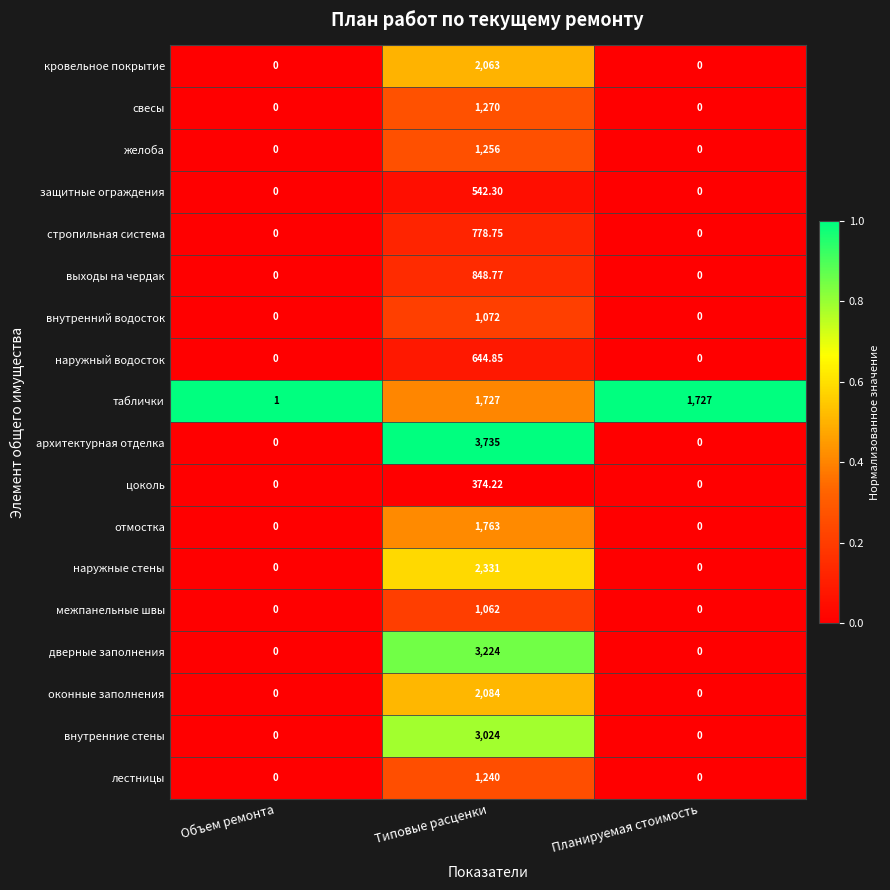

List the series in order of their peak value, lowest first.

цоколь, защитные ограждения, наружный водосток, стропильная система, выходы на чердак, межпанельные швы, внутренний водосток, лестницы, желоба, свесы, таблички, отмостка, кровельное покрытие, оконные заполнения, наружные стены, внутренние стены, дверные заполнения, архитектурная отделка